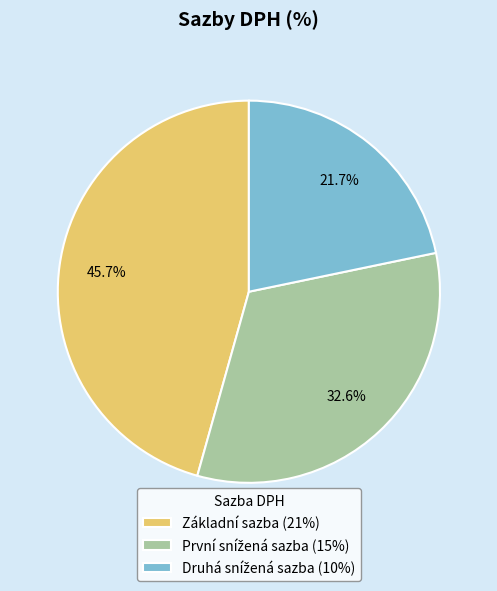

Does Základní sazba (21%) account for over 50% of the chart?

No